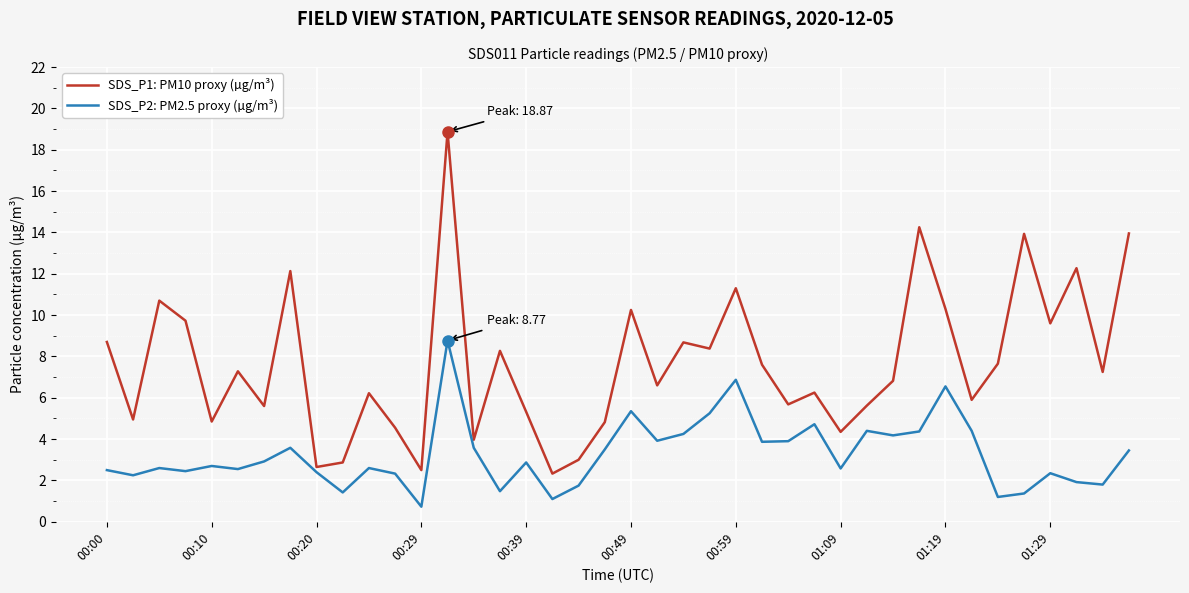

How many interior local peaks does the SDS_P1: PM10 proxy (µg/m³) series have?

13